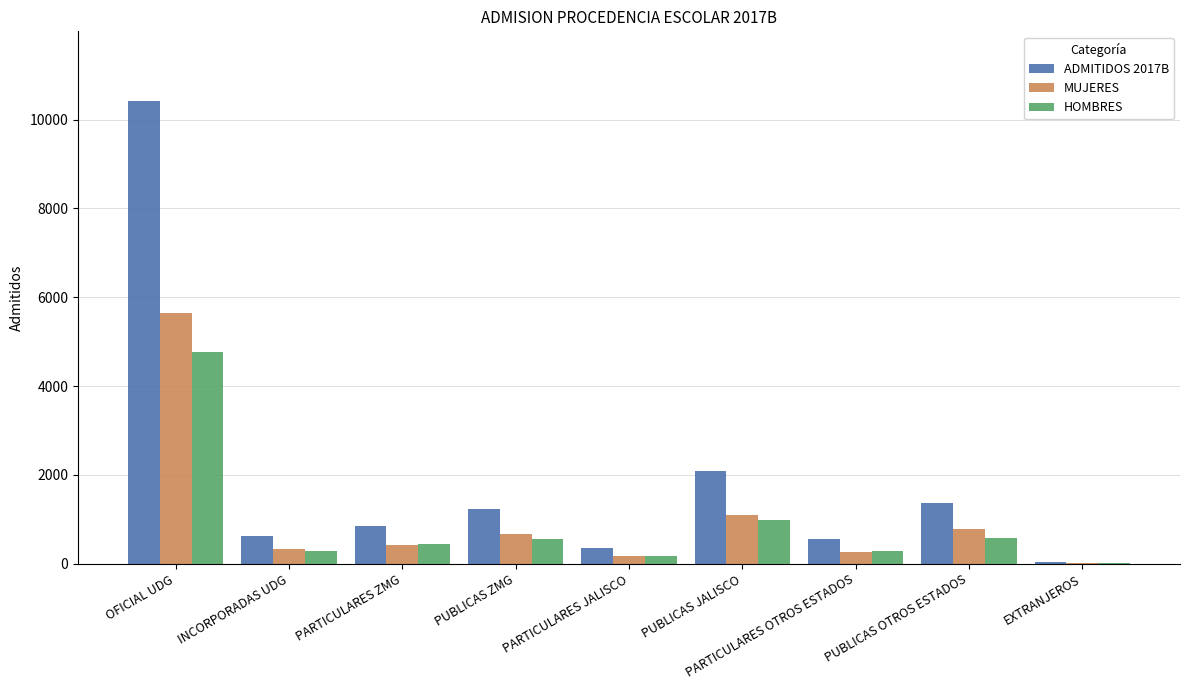

What is the greatest value displayed?

10424